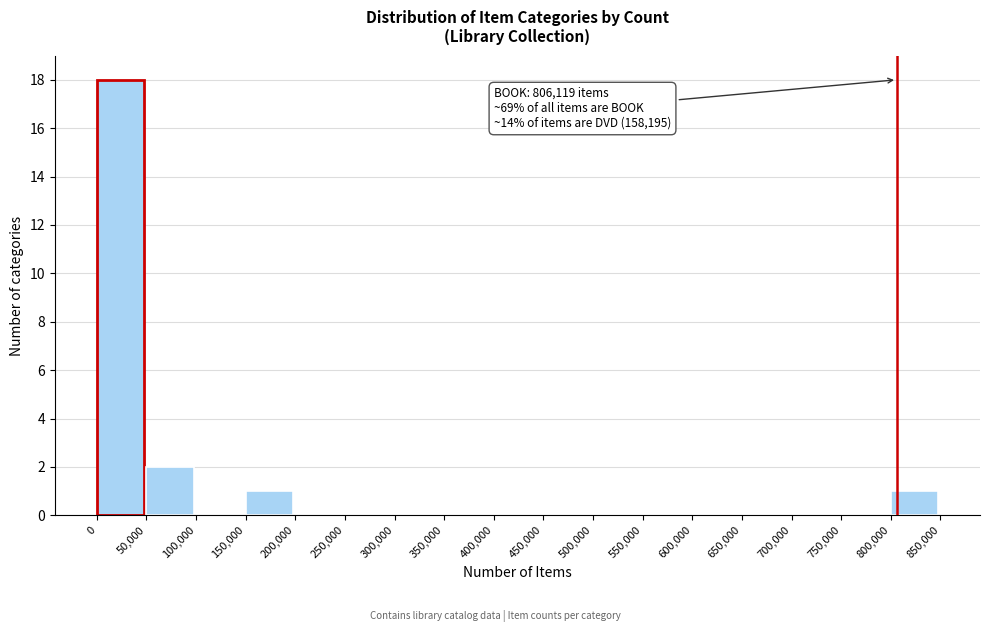

Over which range of the x-axis is the bar tallest?

0 to 50,000